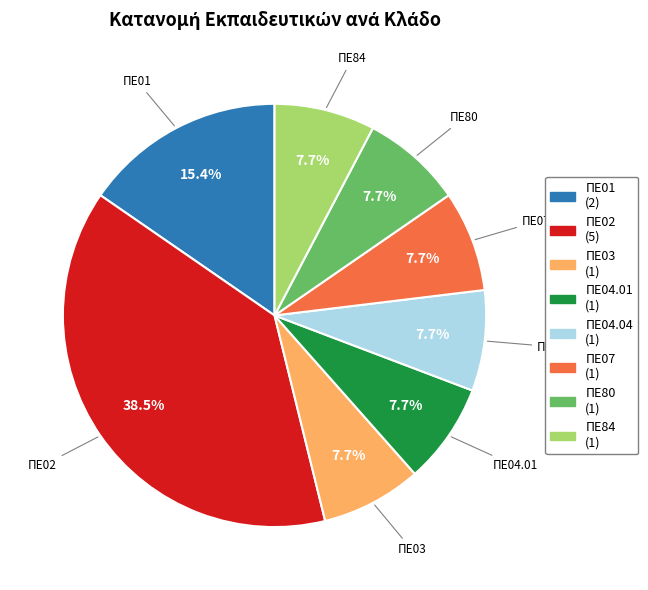

What percentage do ΠΕ84 and ΠΕ03 together represent?

15.4%